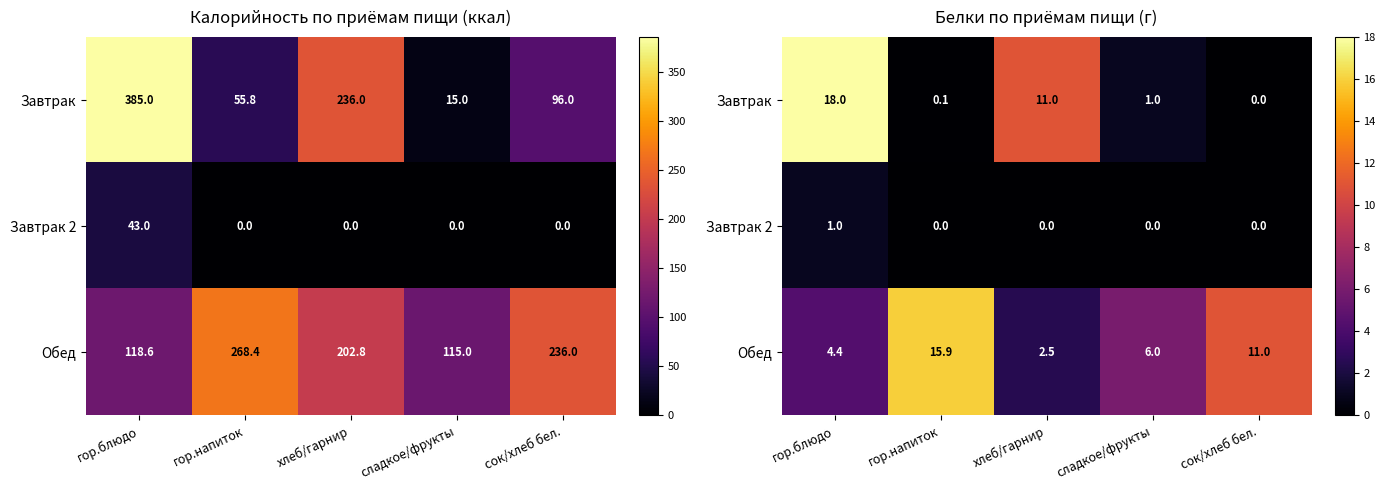

True or false: Завтрак has a value of 2.5 at хлеб/гарнир.

False